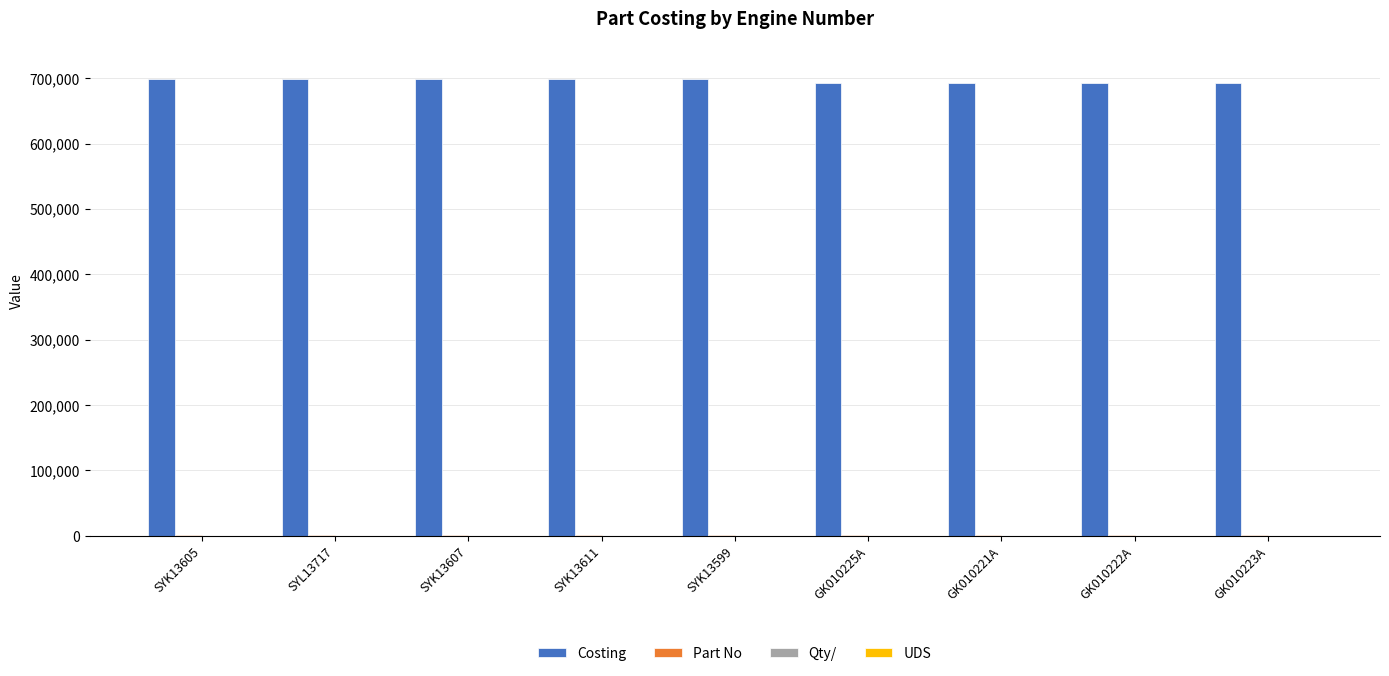

The value of Costing at SYK13605 is 698945.7. True or false?

True